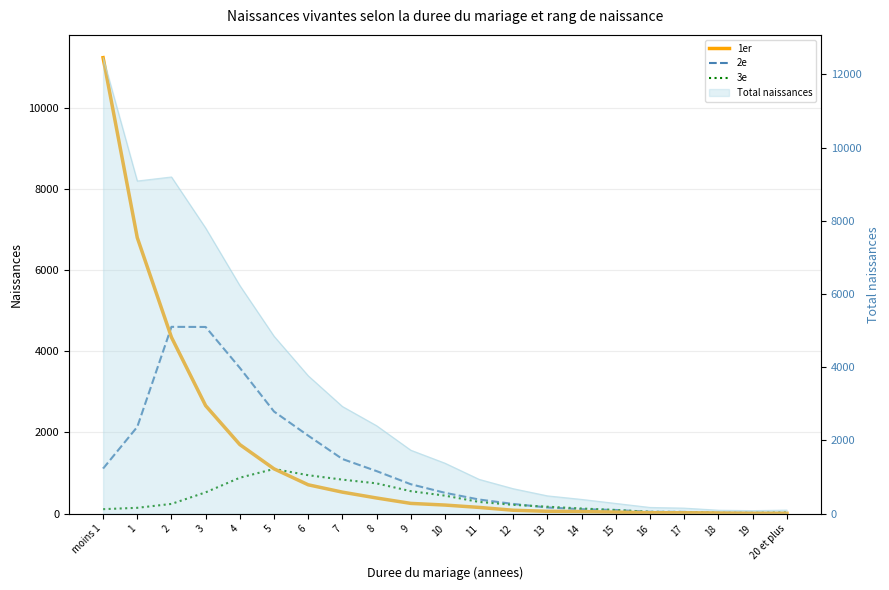

How many data points in 1er are above 211?

10